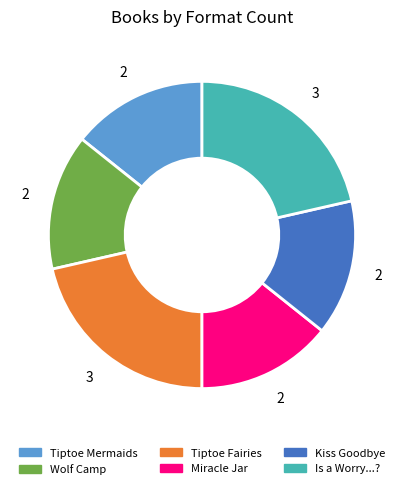

Is there any slice that represents more than half of the pie?

No